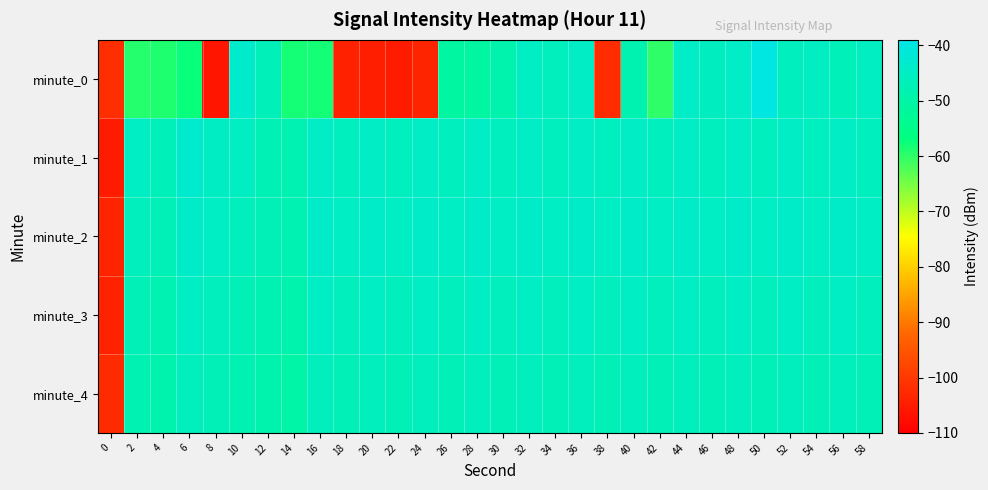

Which series changed the most between 18 and 48?

minute_0